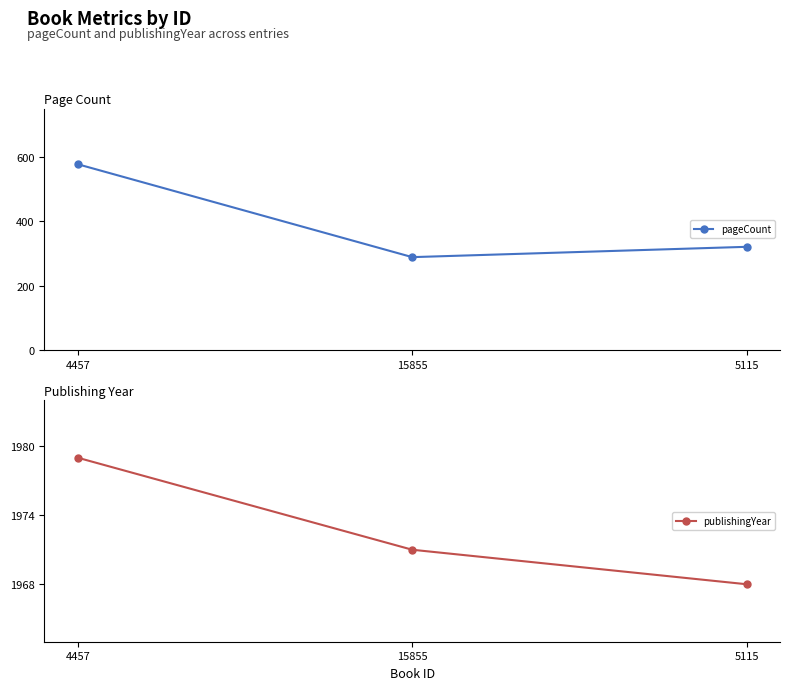

What is the difference between the maximum and second lowest values in the pageCount series?

256